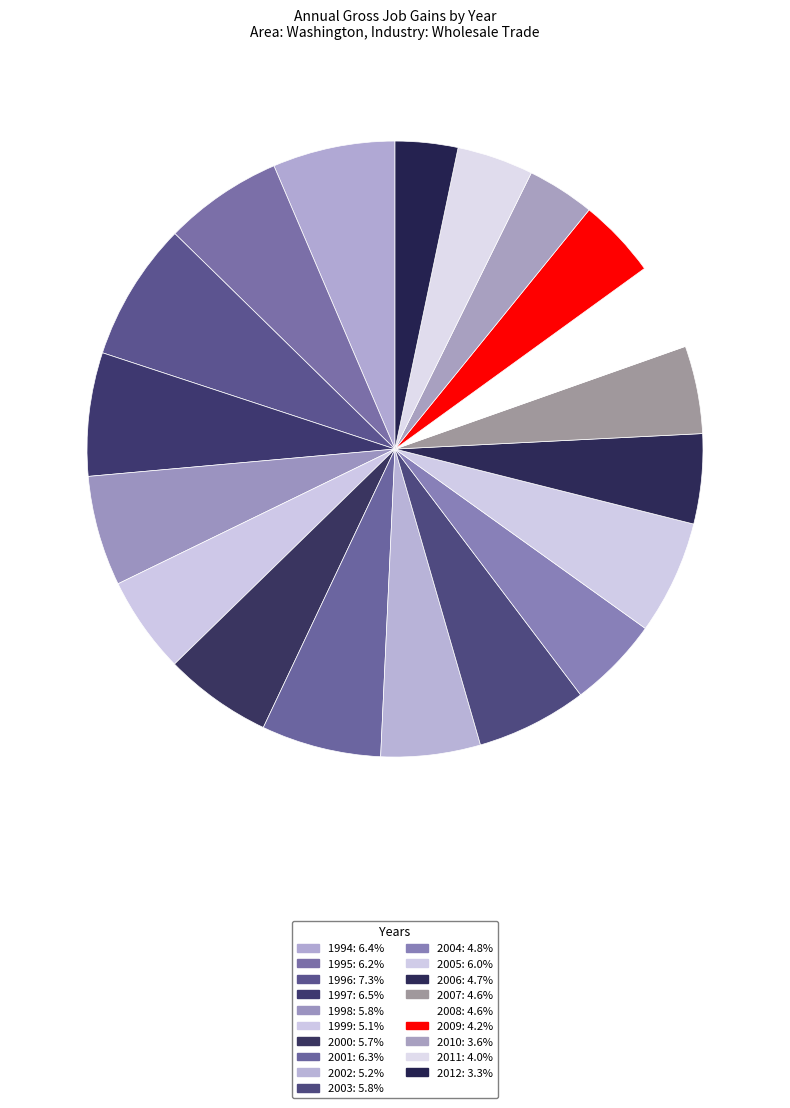

Is 2008 the majority of the pie?

No